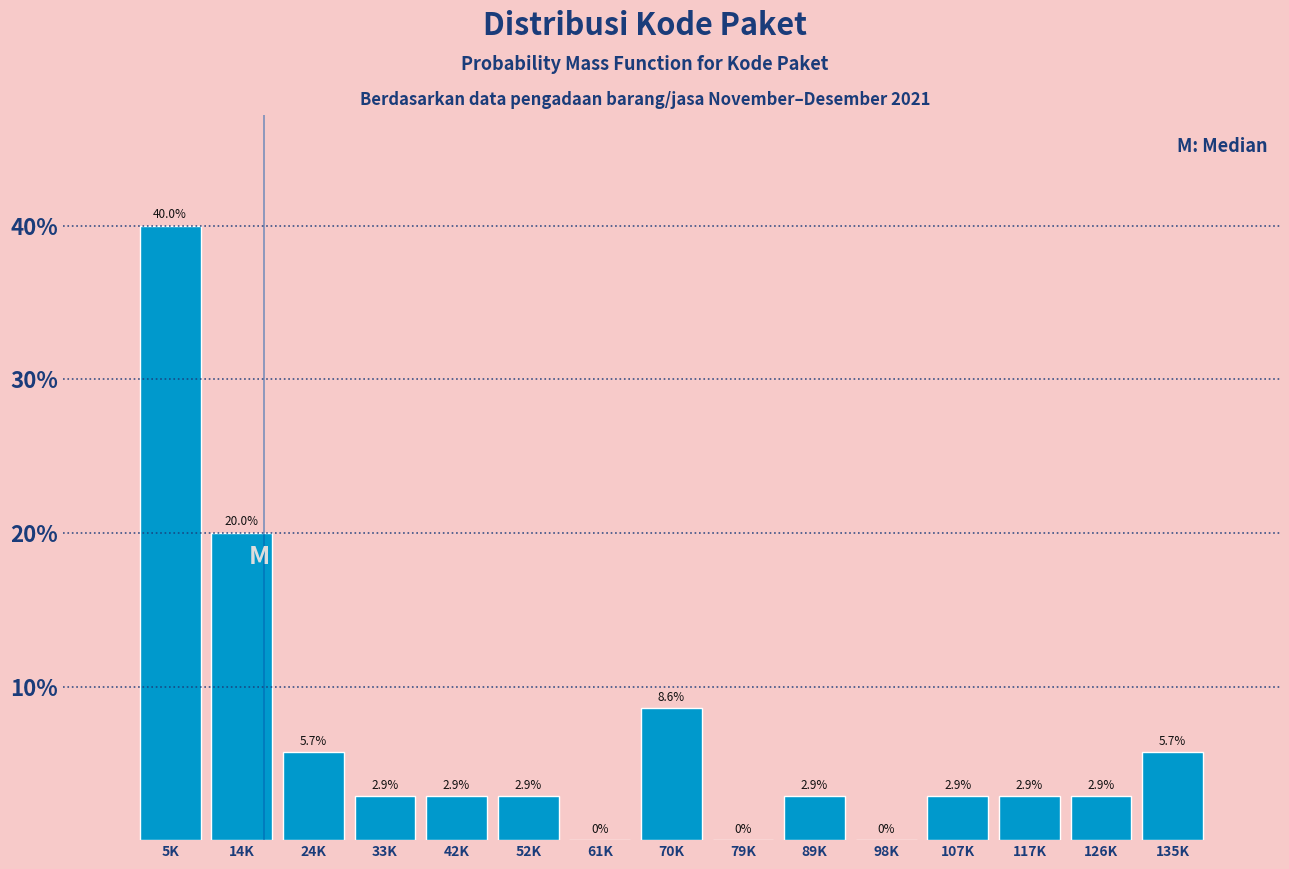

Reading left to right, list all the values displayed in this chart.

5K=40.0	14K=20.0	24K=5.7	33K=2.9	42K=2.9	52K=2.9	61K=0.0	70K=8.6	79K=0.0	89K=2.9	98K=0.0	107K=2.9	117K=2.9	126K=2.9	135K=5.7